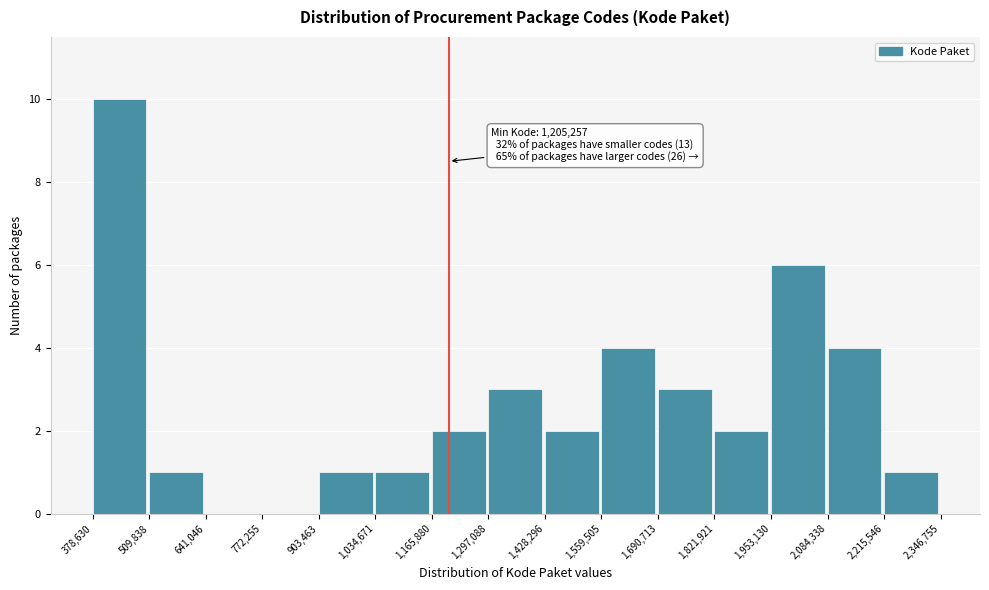

Which range on the x-axis has the tallest bar?

378,630 to 509,838